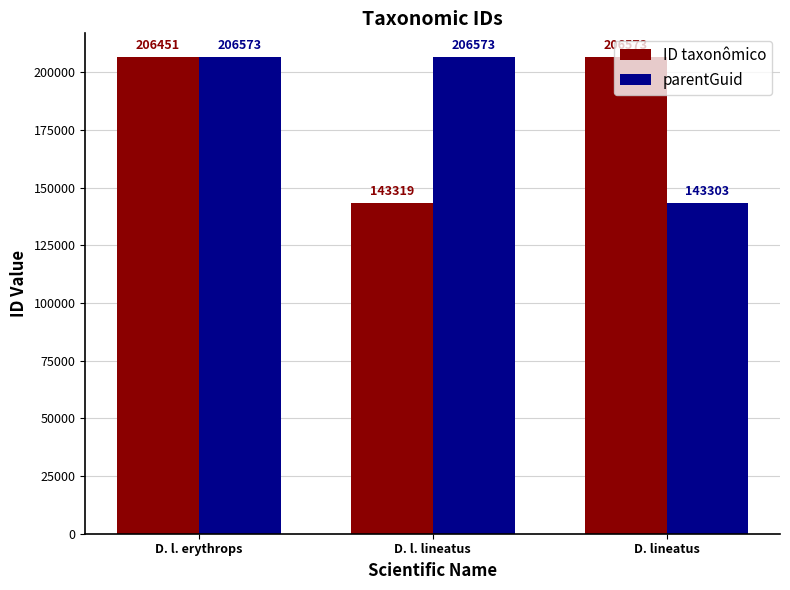

What is the difference between the maximum and minimum values in the parentGuid series?

63270